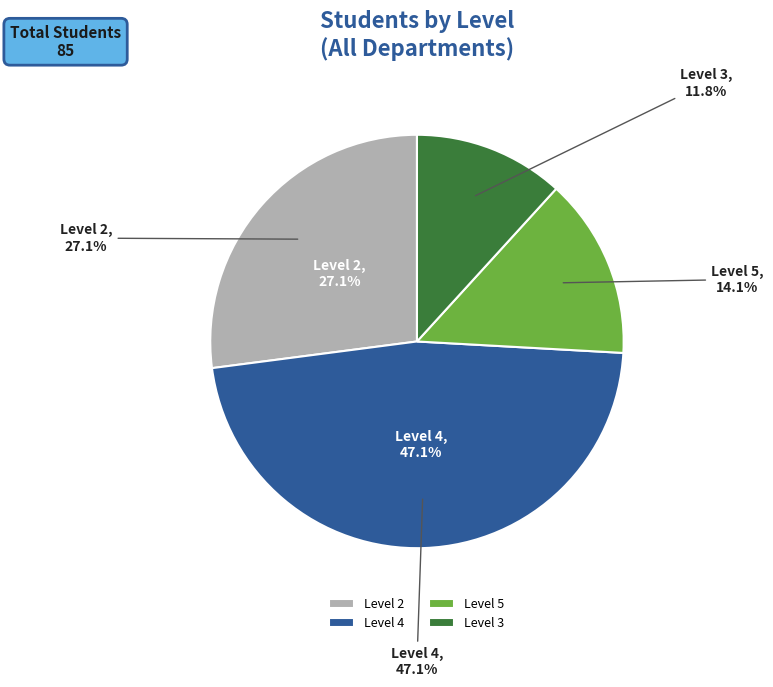

To the nearest percent, what is the difference between the Level 2 and Level 4 slice percentages?

20%